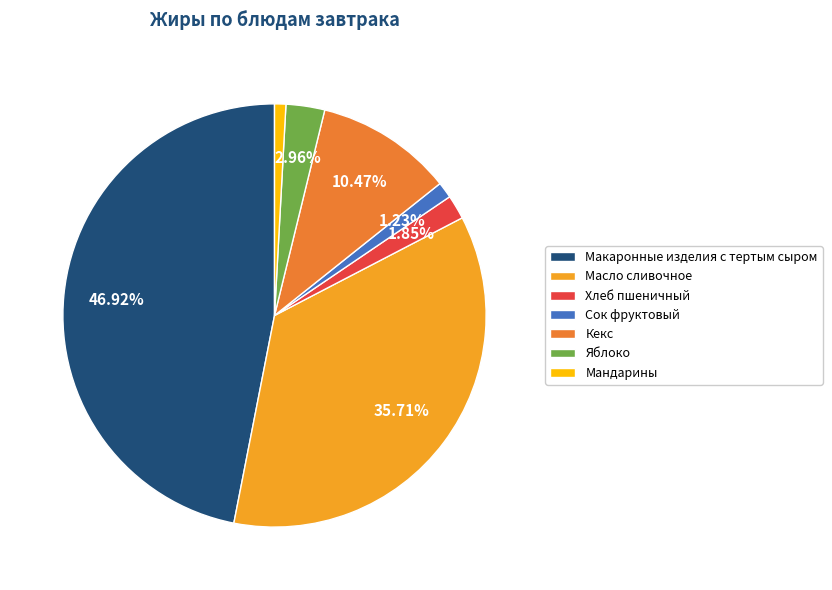

To the nearest percent, what is the average slice percentage?

14%